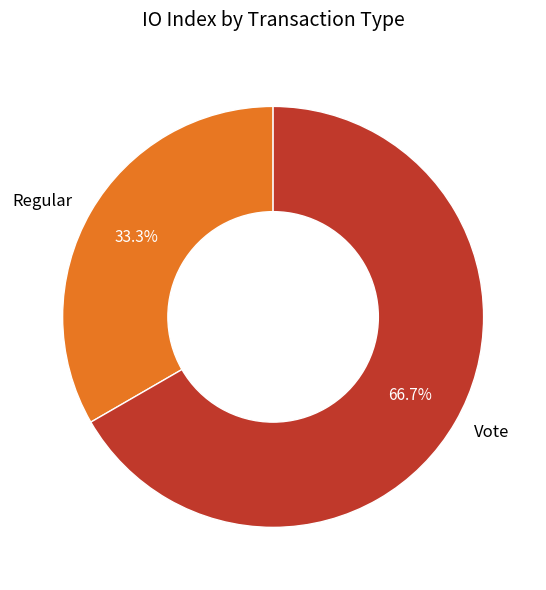

How much of the chart is everything except Regular?

66.7%